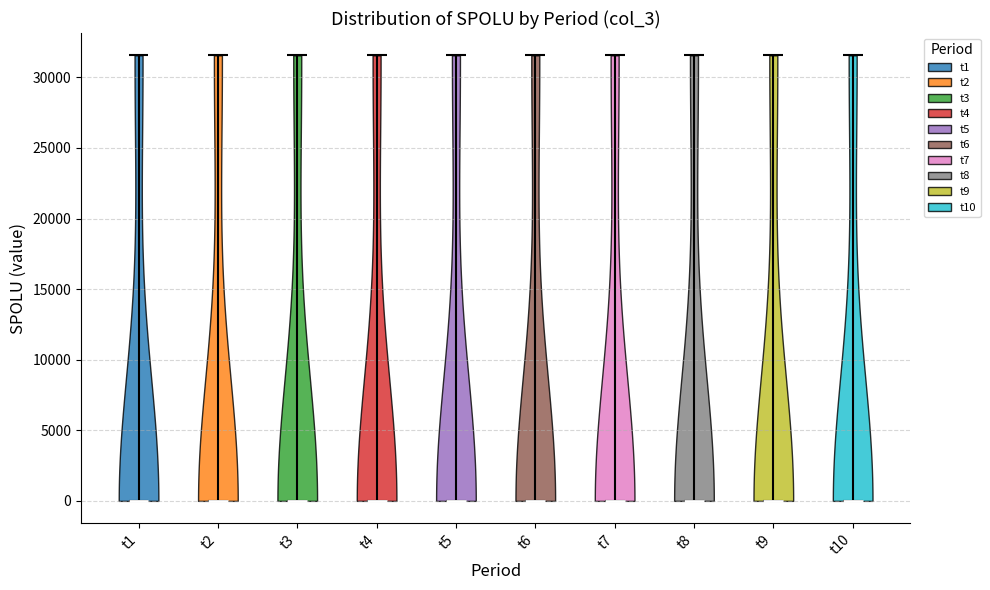

Reading left to right, read every violin against the y-axis: where its median line is, and the lowest and highest points it reaches. The values are not printed on the chart, so give them approximately, as read against the axis.

t1: median line 0, lowest point 0, highest point 31500
t2: median line 0, lowest point 0, highest point 31500
t3: median line 0, lowest point 0, highest point 31500
t4: median line 0, lowest point 0, highest point 31500
t5: median line 0, lowest point 0, highest point 31500
t6: median line 0, lowest point 0, highest point 31500
t7: median line 0, lowest point 0, highest point 31500
t8: median line 0, lowest point 0, highest point 31500
t9: median line 0, lowest point 0, highest point 31500
t10: median line 0, lowest point 0, highest point 31500